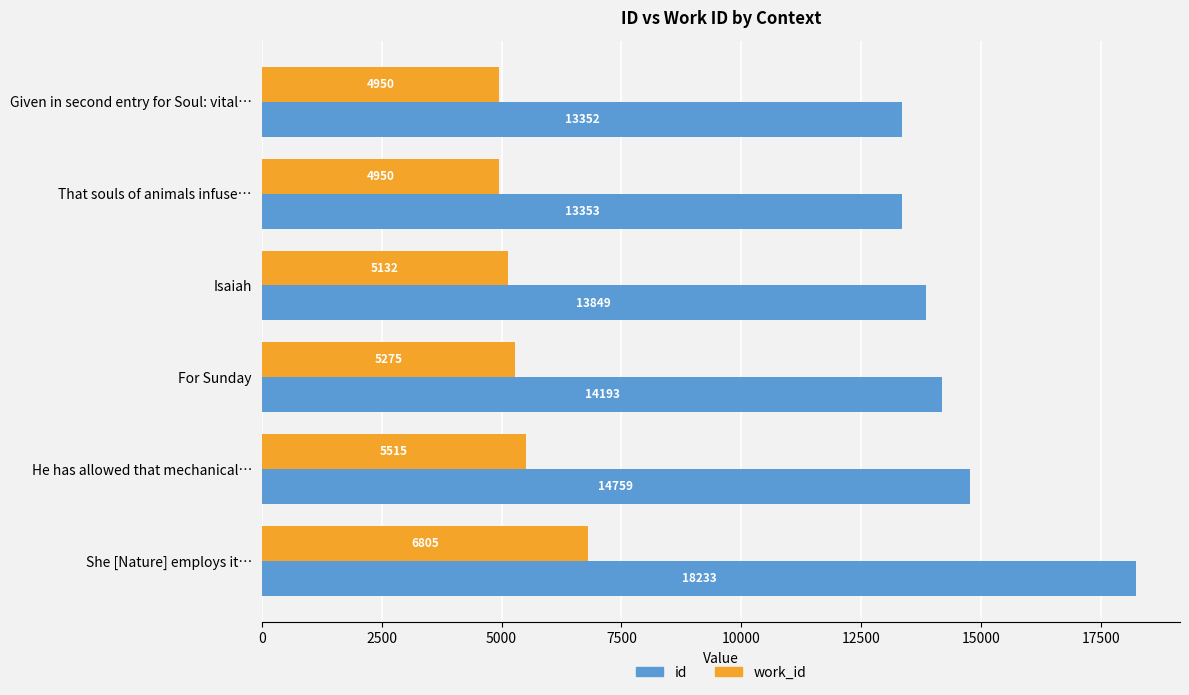

What is the approximate value of work_id at Given in second entry for Soul: vital…?

4950